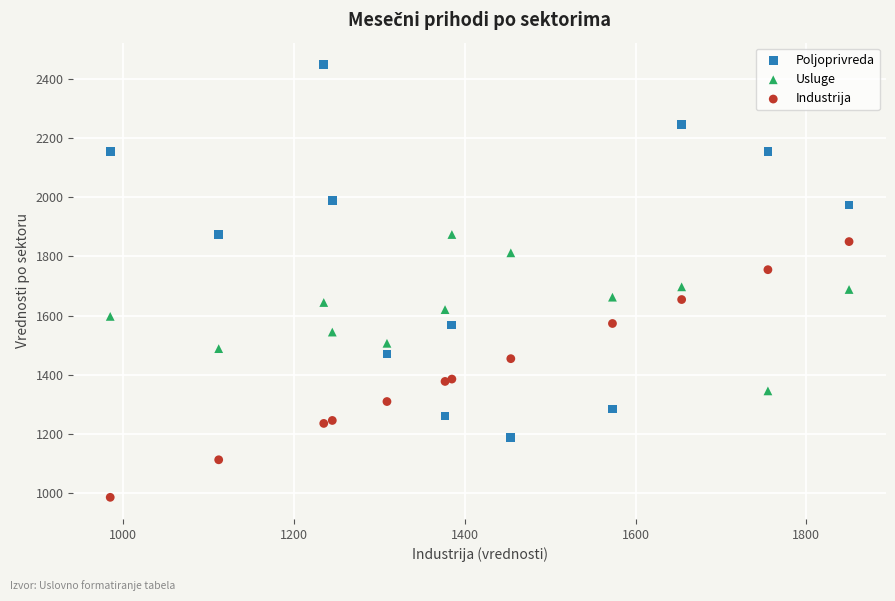

Which series has the widest spread of Y values?

Poljoprivreda